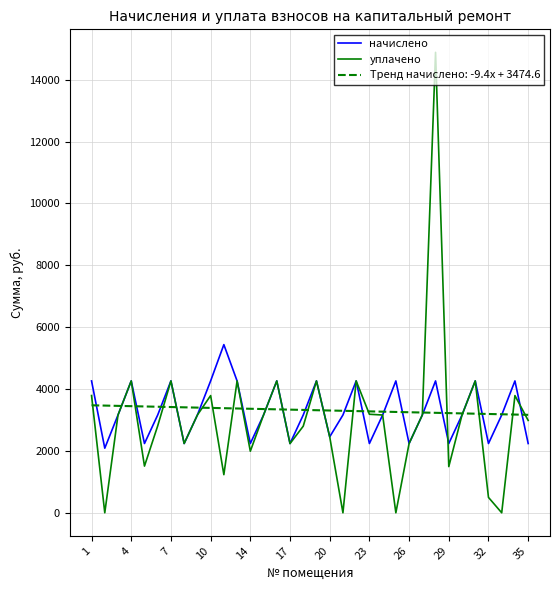

Is this an area chart (filled region under the line)?

No